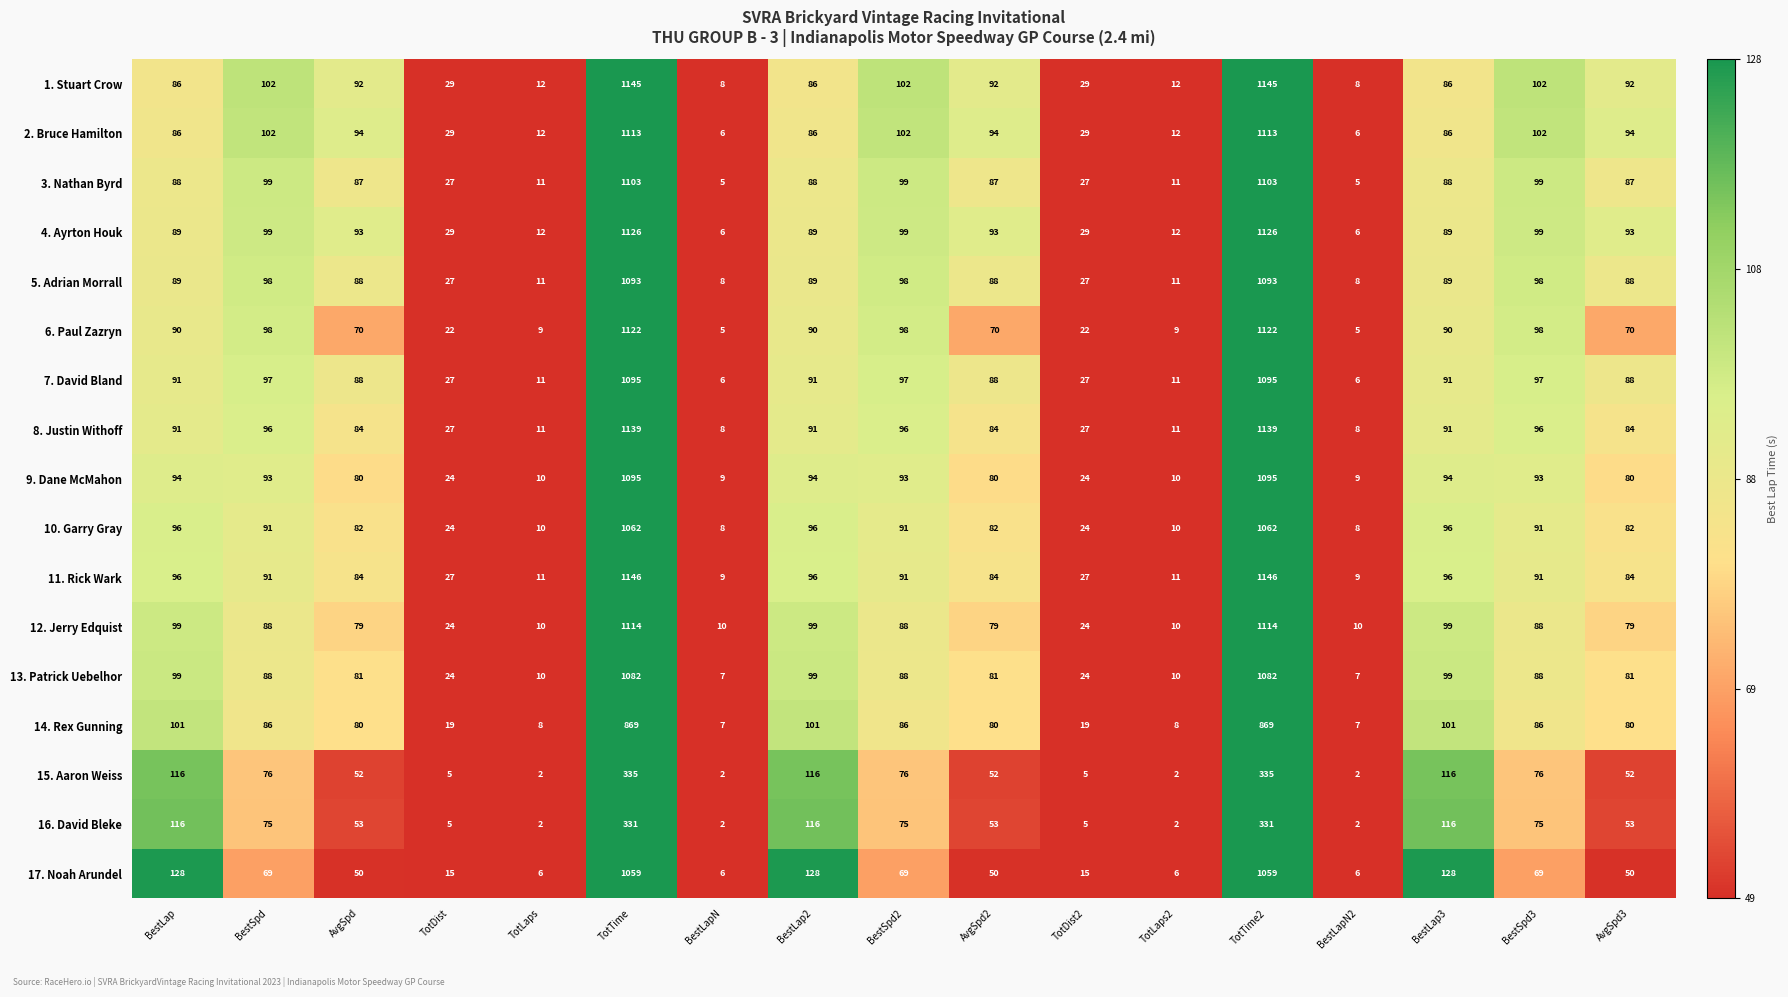

Which series has the largest total across all categories?

1. Stuart Crow